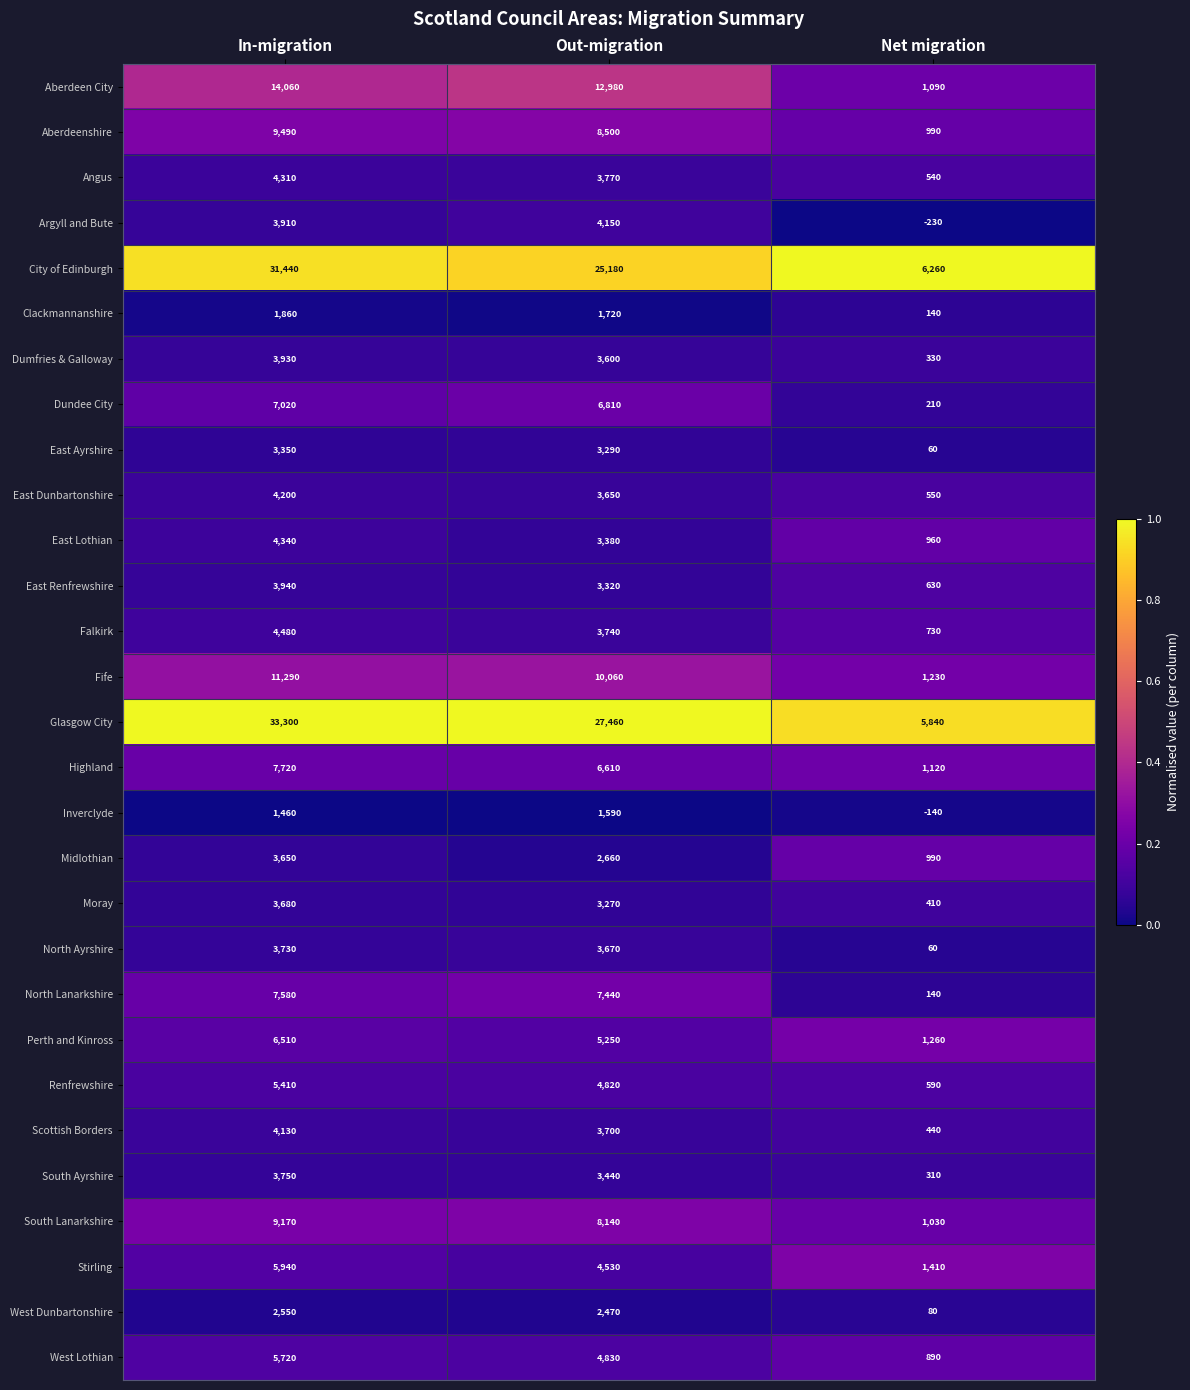

What is the greatest value displayed?

33300